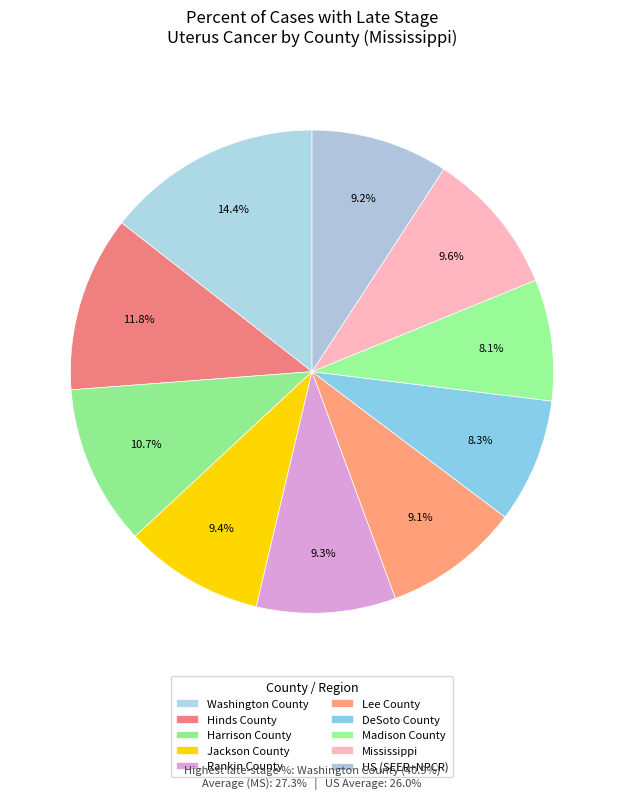

What is the total percentage of Rankin County and Madison County?

17.4%